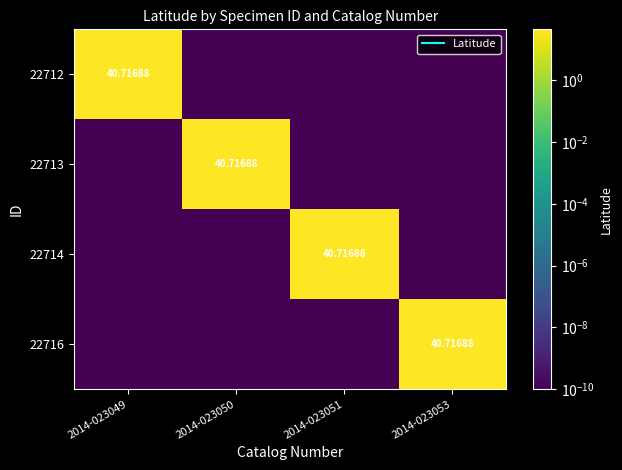

How many data points does each series have?

4